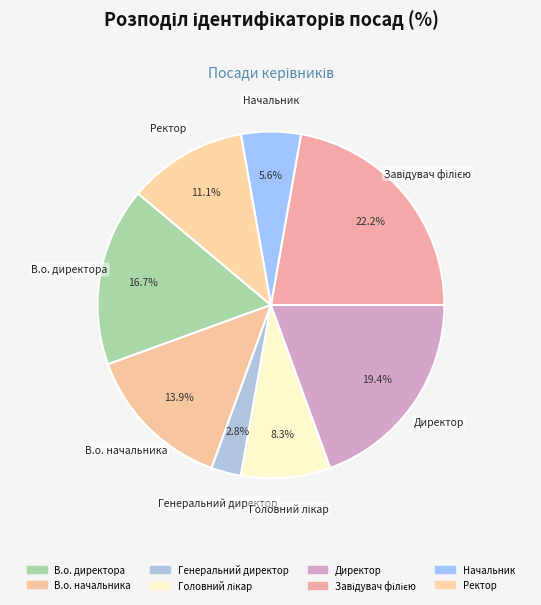

What percentage is NOT represented by Генеральний директор?

97.2%